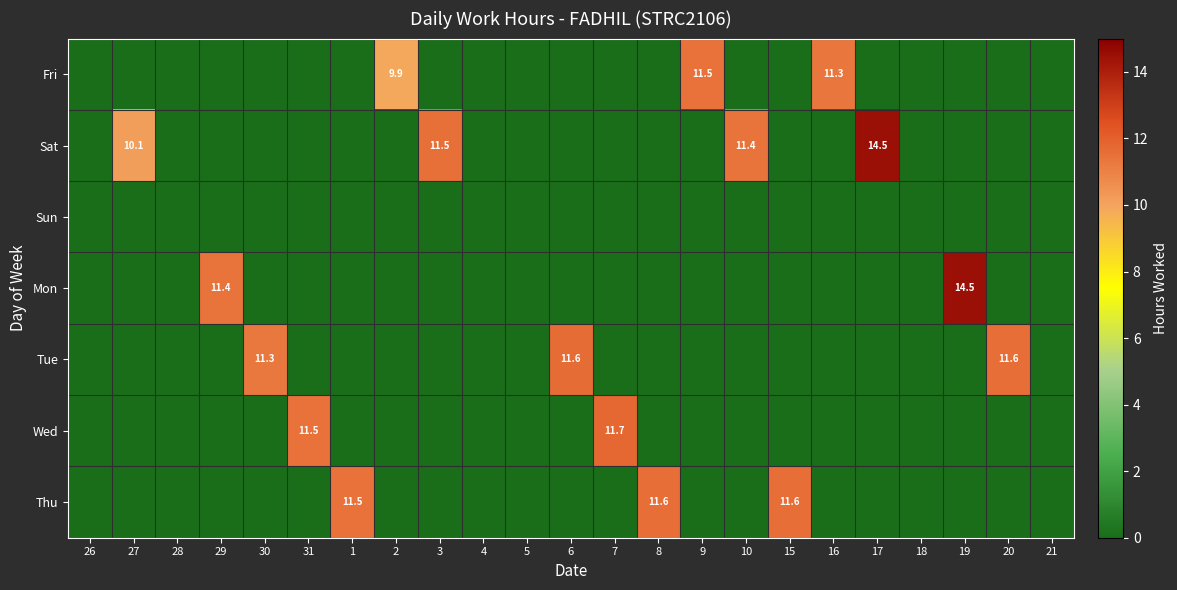

The Sat series shows -8.4 at 29. True or false?

False